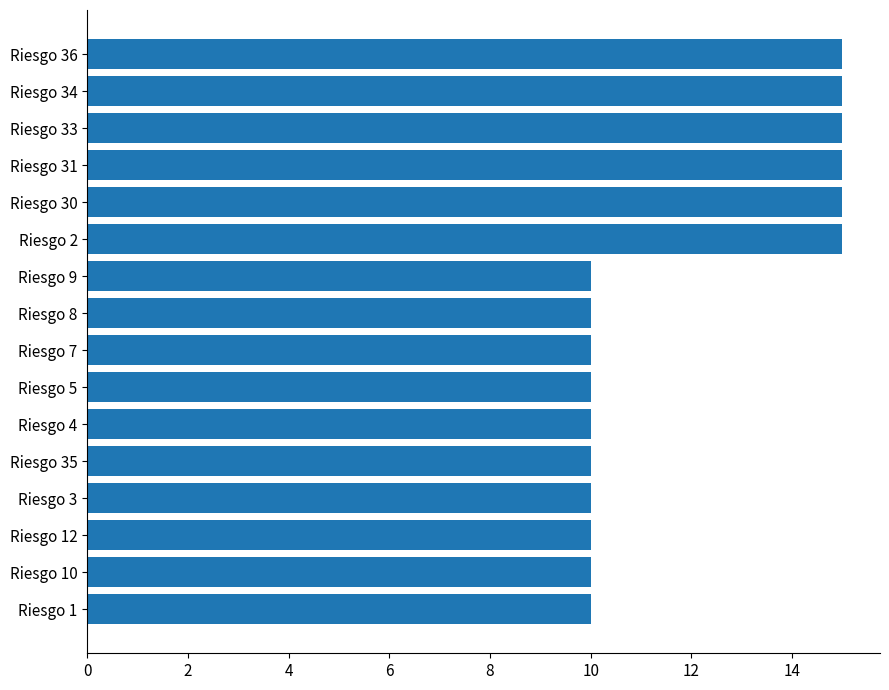

What is the average value?

12